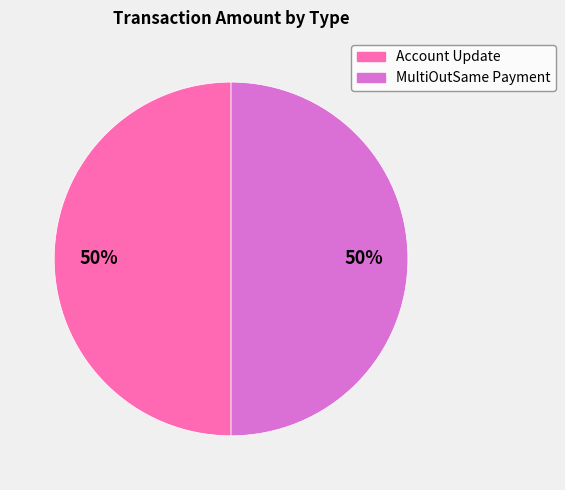

How many segments does this pie chart have?

2